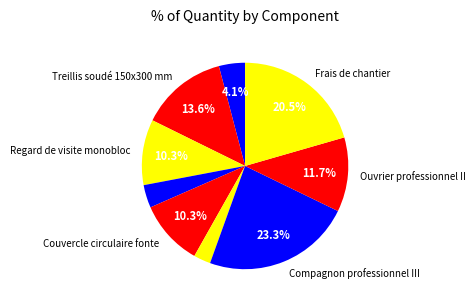

How many slices are in this pie chart?

9